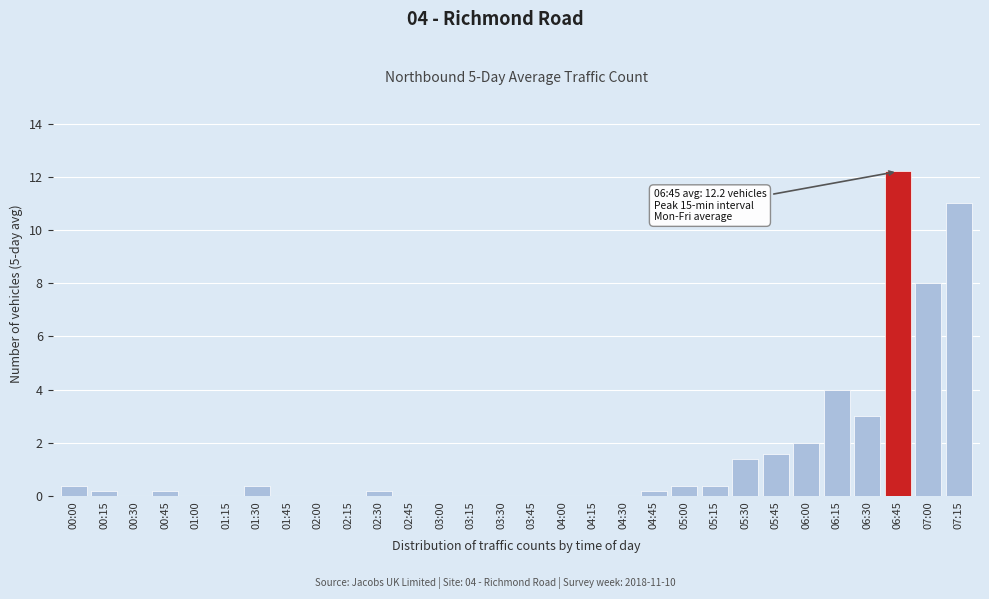

Reading left to right, transcribe all the data shown in this chart.

00:00=0.4	00:15=0.2	00:30=0.0	00:45=0.2	01:00=0.0	01:15=0.0	01:30=0.4	01:45=0.0	02:00=0.0	02:15=0.0	02:30=0.2	02:45=0.0	03:00=0.0	03:15=0.0	03:30=0.0	03:45=0.0	04:00=0.0	04:15=0.0	04:30=0.0	04:45=0.2	05:00=0.4	05:15=0.4	05:30=1.4	05:45=1.6	06:00=2.0	06:15=4.0	06:30=3.0	06:45=12.2	07:00=8.0	07:15=11.0